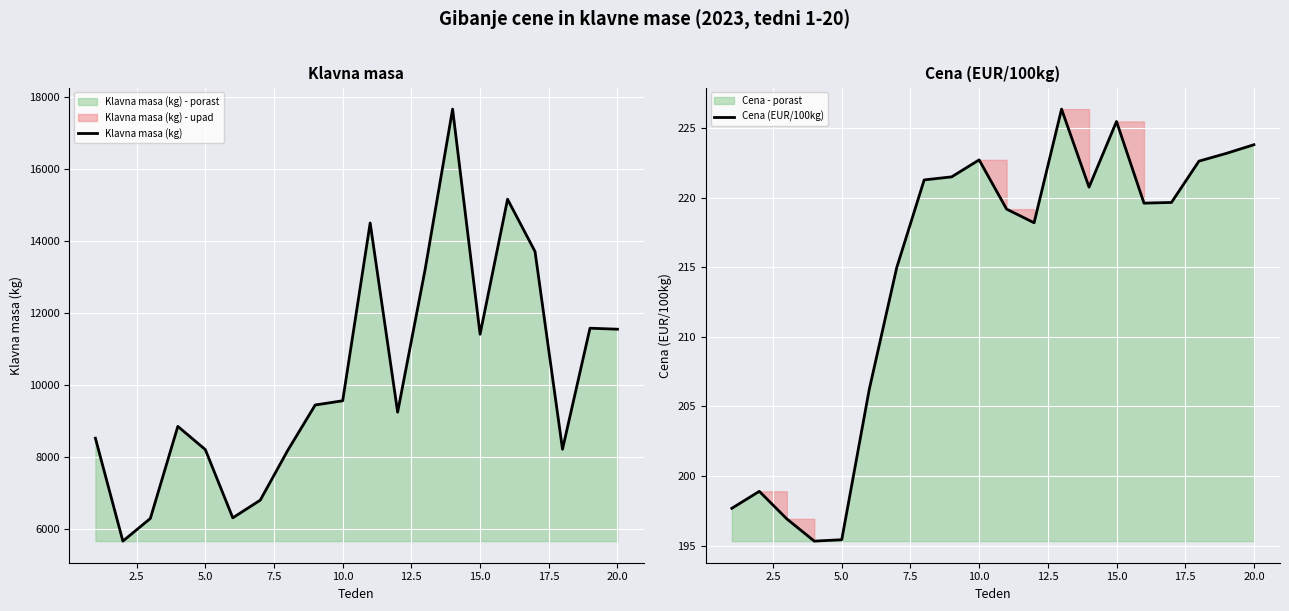

How many distinct data groups are displayed?

2